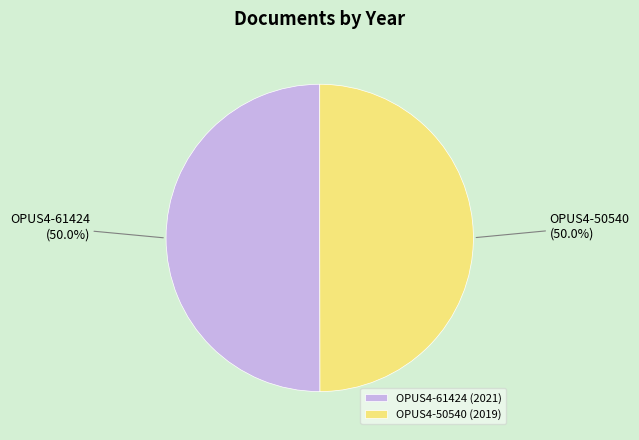

What is the ratio of the value at OPUS4-61424 (2021) to the value at OPUS4-50540 (2019)?

1.0